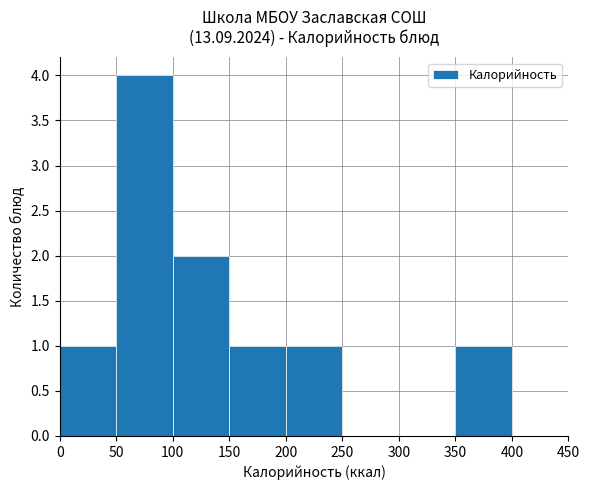

What is the sum of the values at 400 and 50?

4